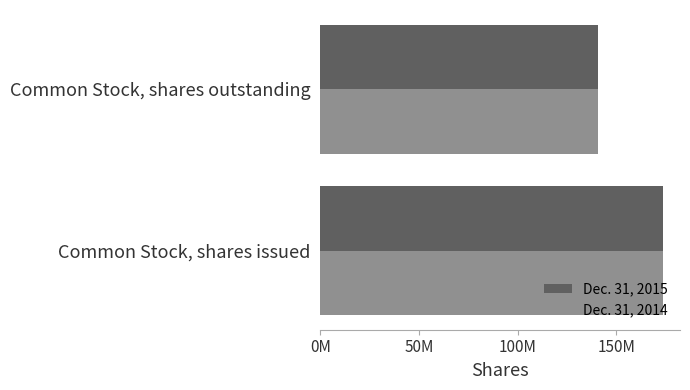

At which category is the sum across all series the highest?

Common Stock, shares issued